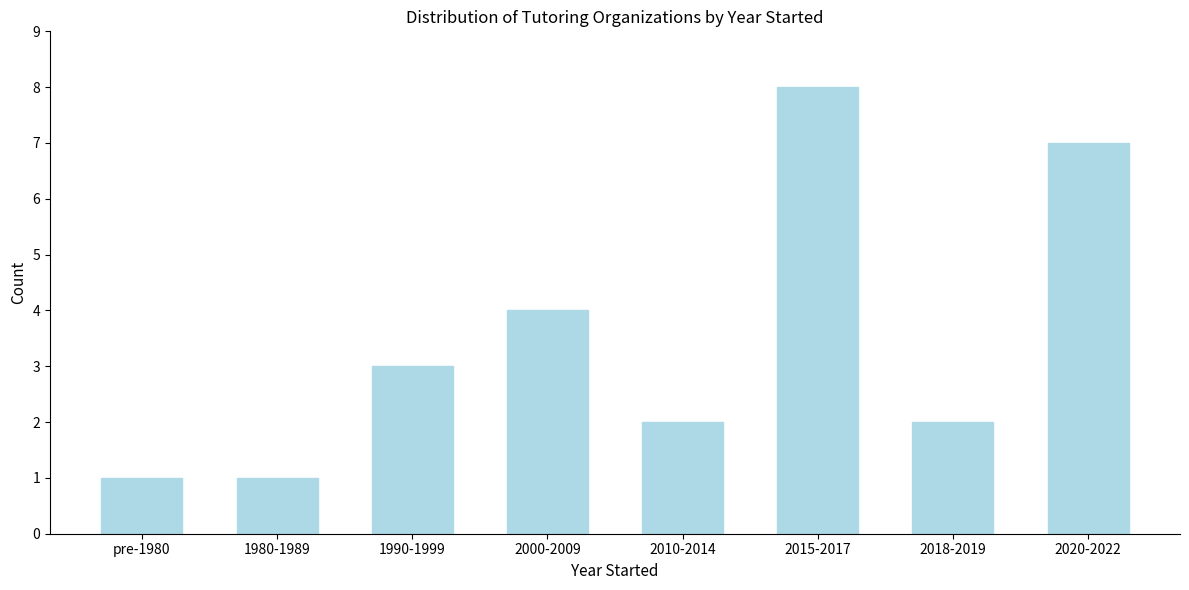

Reading left to right, list all the values displayed in this chart.

pre-1980=1	1980-1989=1	1990-1999=3	2000-2009=4	2010-2014=2	2015-2017=8	2018-2019=2	2020-2022=7